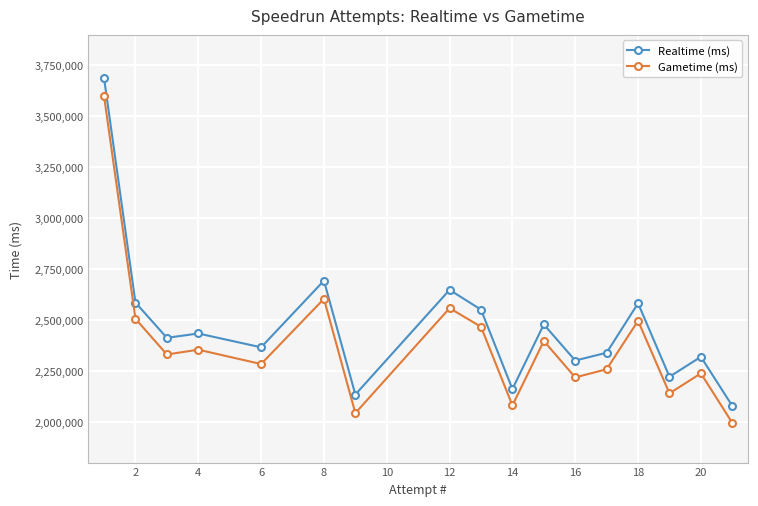

What are all the series names shown in the legend?

Realtime (ms), Gametime (ms)